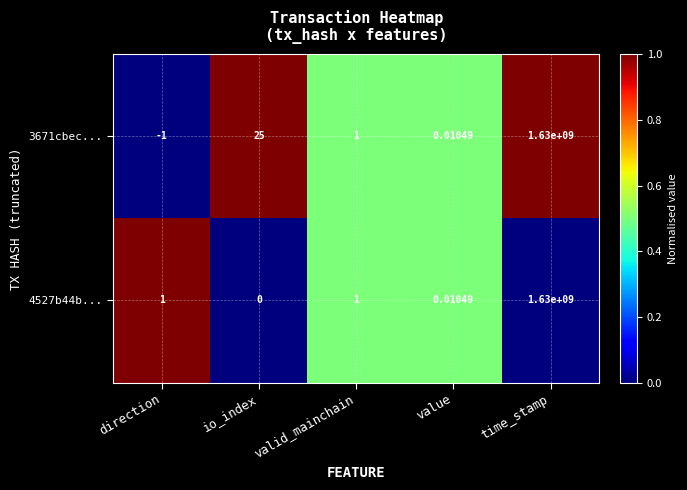

What is the total value across all series at io_index?

25.0